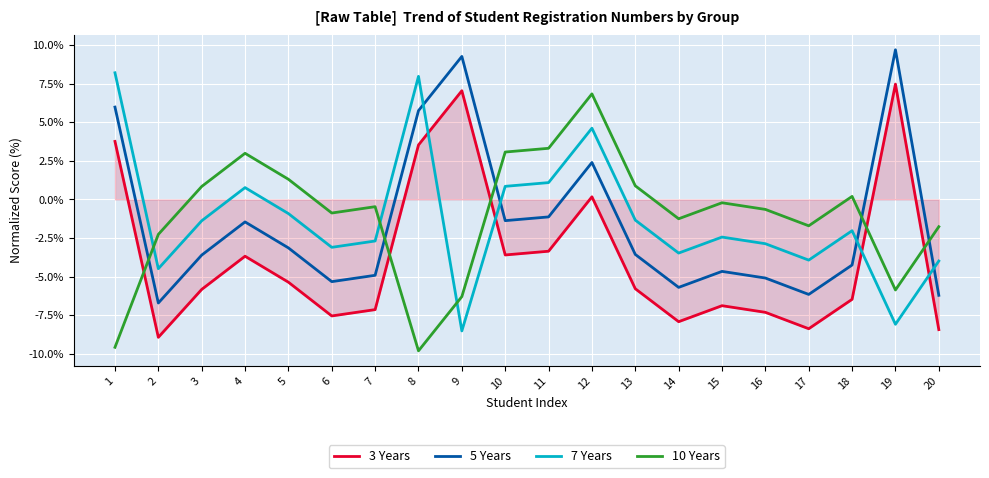

Does the chart have visible grid lines?

Yes